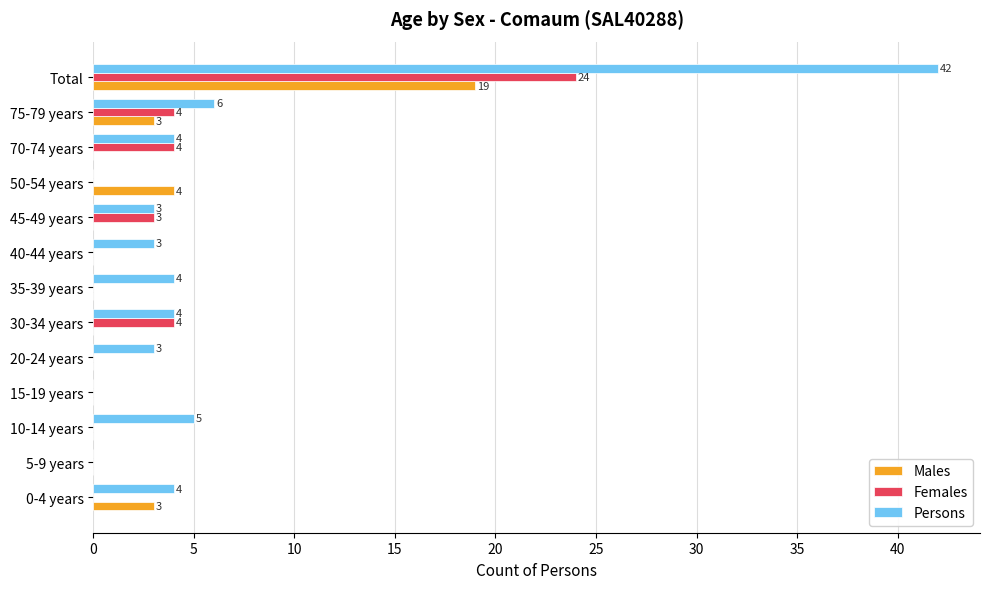

Count the number of data series in this chart.

3